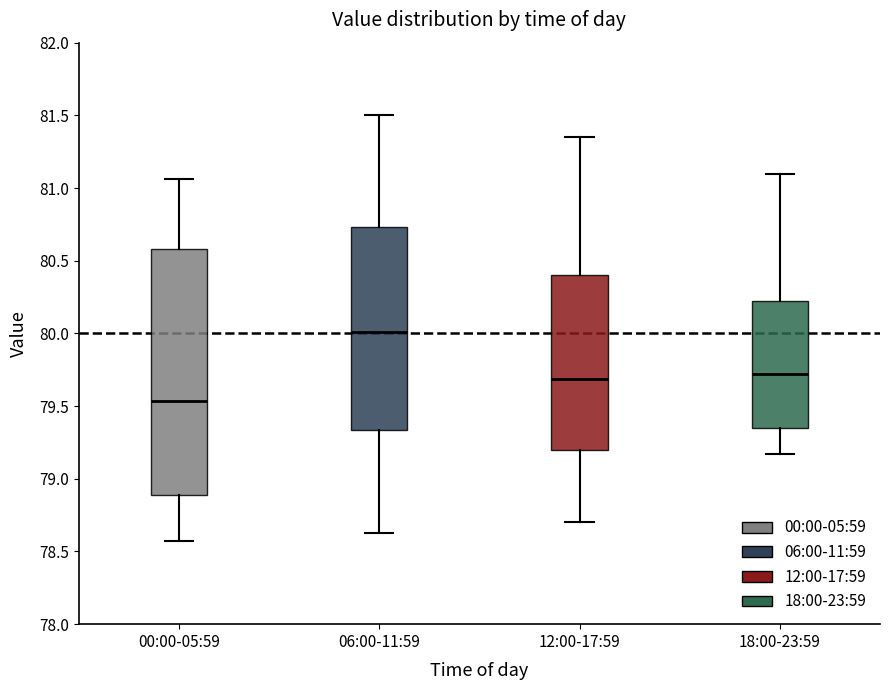

Where does the lower whisker of the box for 00:00-05:59 end on the y-axis? The values are not printed on the chart, so give them approximately, as read against the axis.

78.55